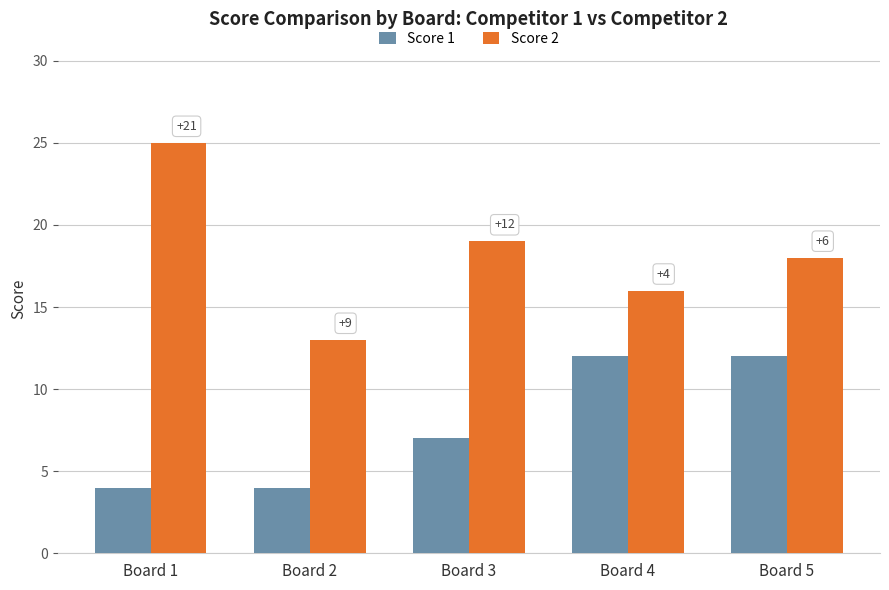

Which series changed the most between Board 1 and Board 5?

Score 1